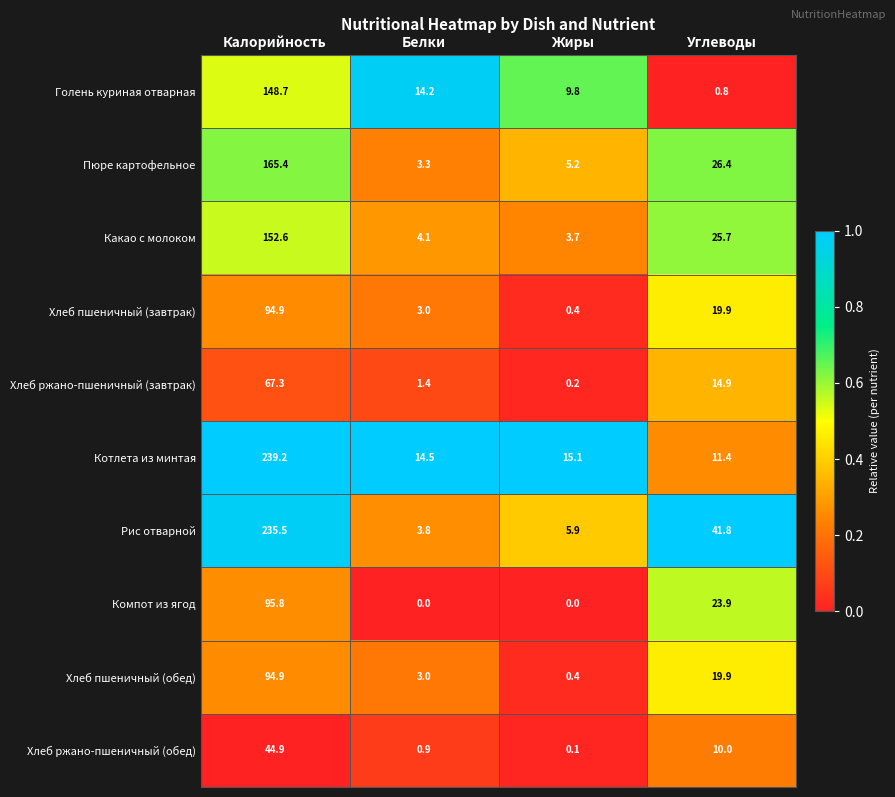

What is the total value across all series at Калорийность?

1339.2